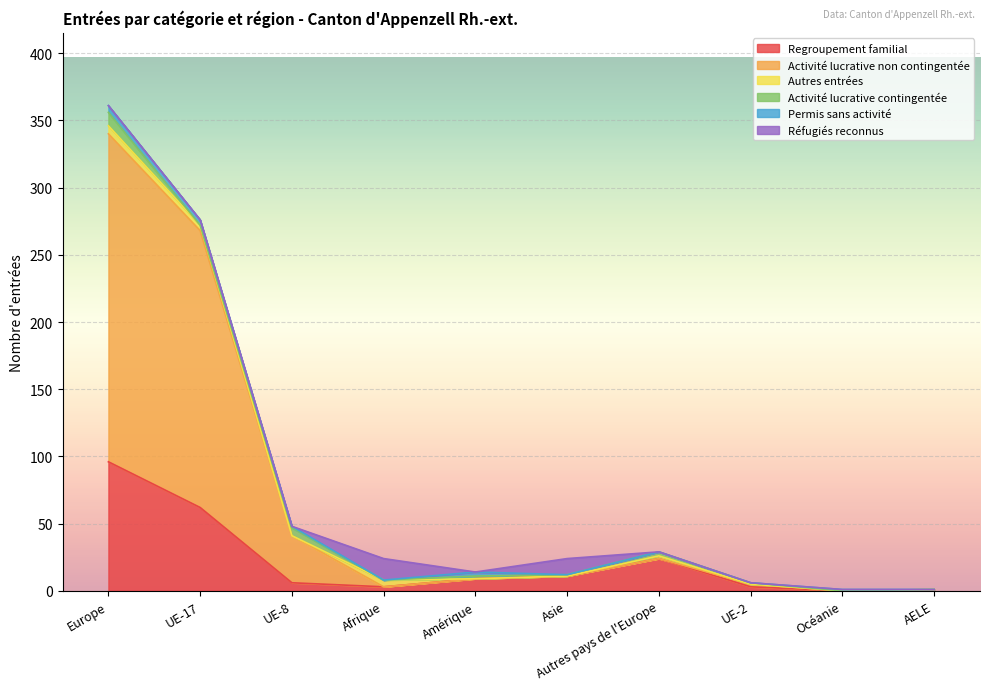

Reading left to right, transcribe all the data shown in this chart.

Regroupement familial: 96	62	6	3	9	11	24	3	0	0
Activité lucrative non contingentée: 244	206	35	0	0	0	0	2	0	1
Autres entrées: 6	4	0	5	0	0	2	0	0	0
Activité lucrative contingentée: 10	0	6	0	2	1	3	1	0	0
Permis sans activité: 5	4	1	0	3	0	0	0	1	0
Réfugiés reconnus: 0	0	0	16	0	12	0	0	0	0